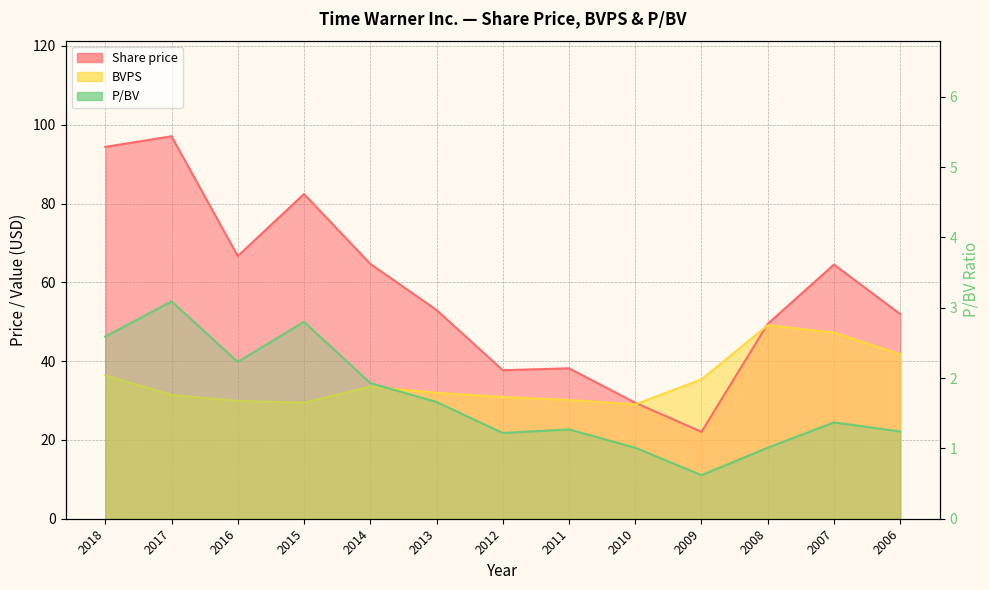

True or false: P/BV and BVPS cross at least once.

False